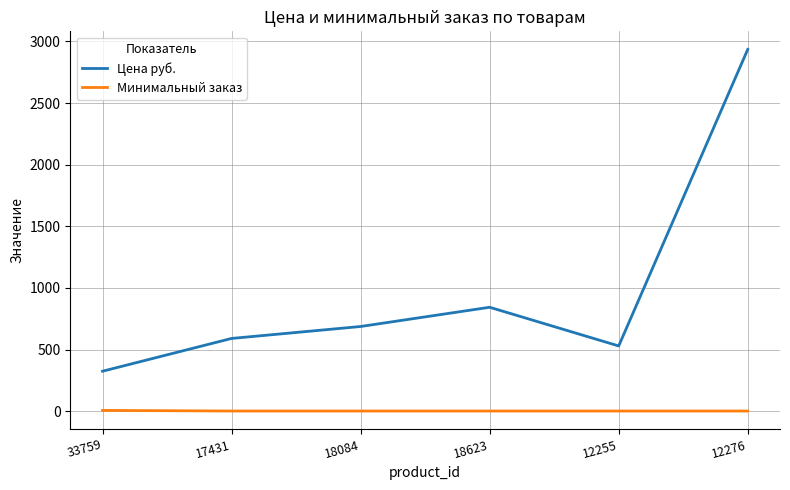

Which series has the widest spread of values?

Цена руб.